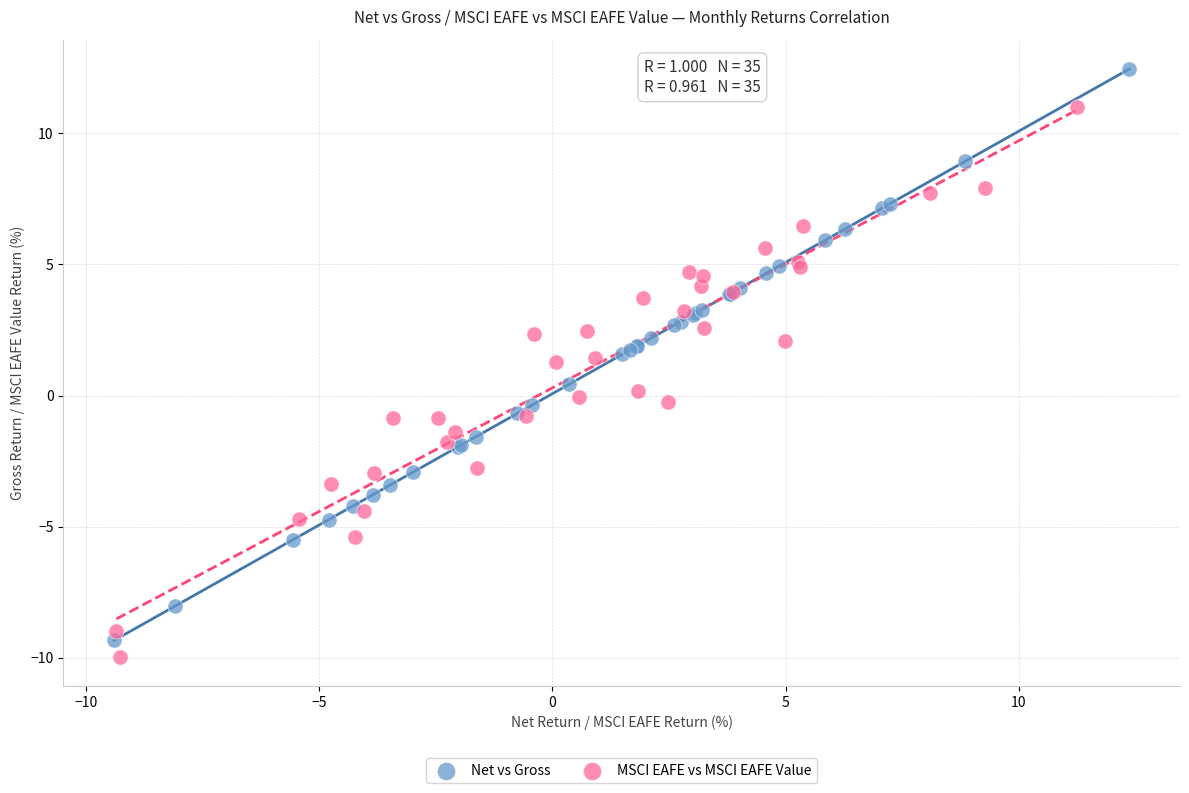

What are all the series names shown in the legend?

Net vs Gross, MSCI EAFE vs MSCI EAFE Value